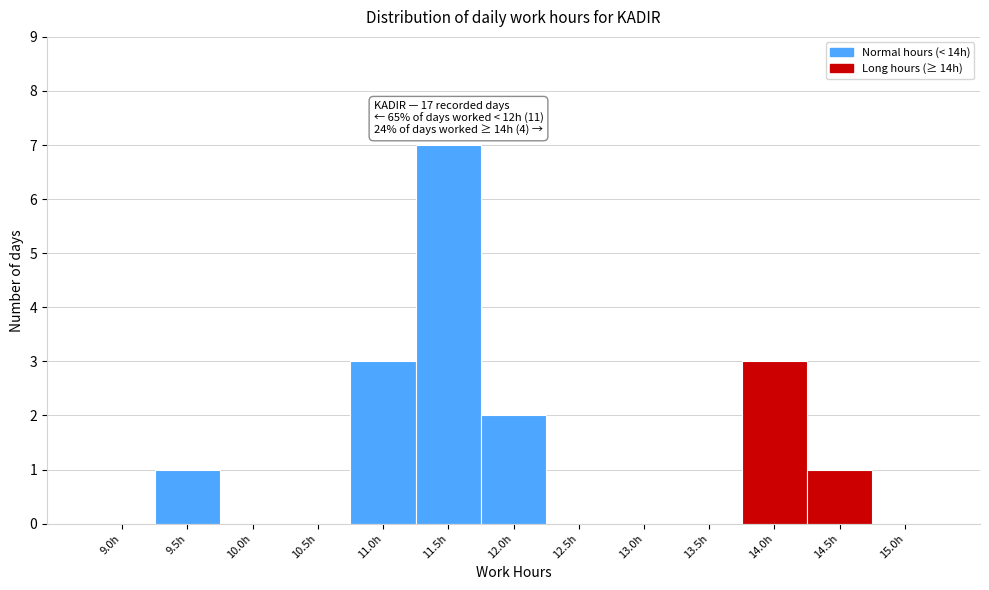

Reading left to right, what are all the values shown in this chart?

9.0h=0	9.5h=1	10.0h=0	10.5h=0	11.0h=3	11.5h=7	12.0h=2	12.5h=0	13.0h=0	13.5h=0	14.0h=3	14.5h=1	15.0h=0